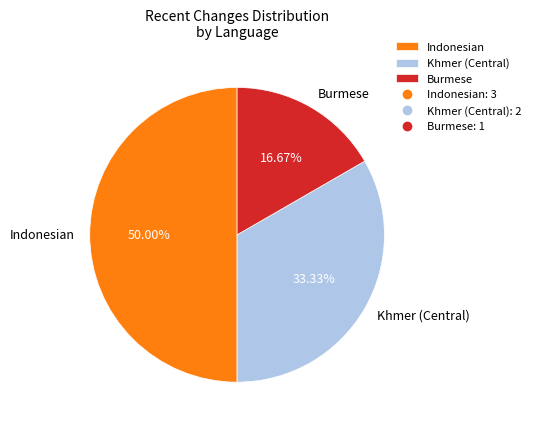

Between Khmer (Central) and Burmese, which is larger?

Khmer (Central)